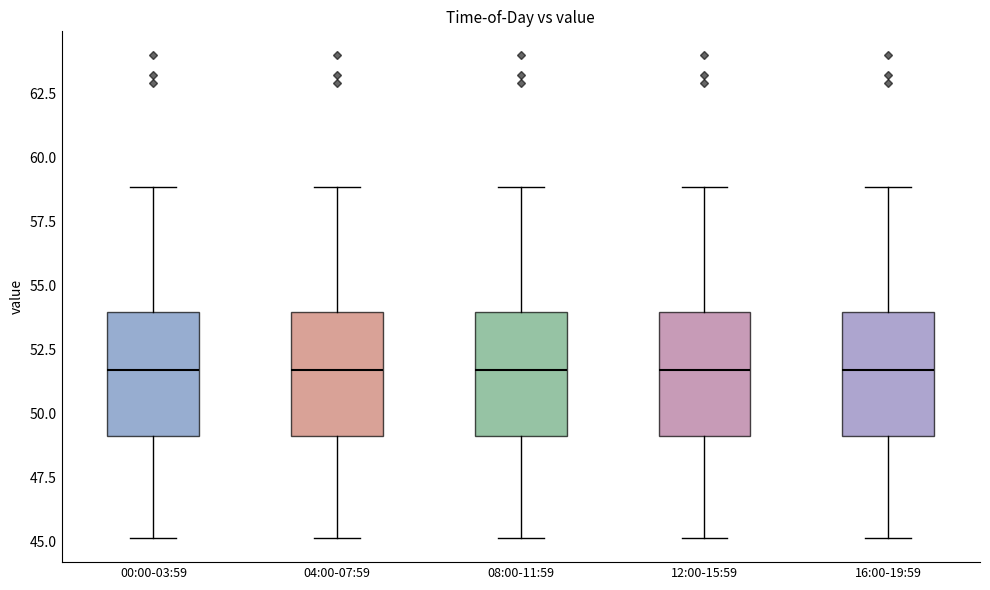

Where does the median line of the box for 00:00-03:59 sit on the y-axis? The values are not printed on the chart, so give them approximately, as read against the axis.

51.5